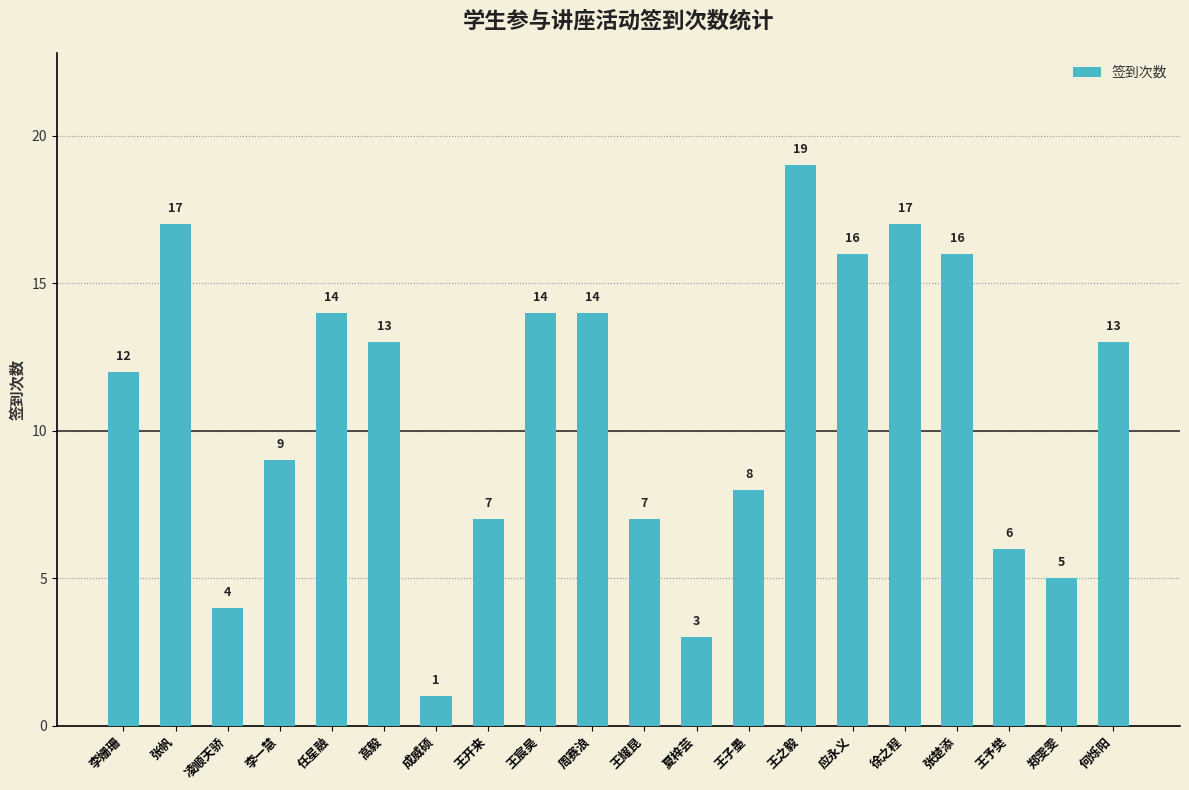

Between 凌顺天骄 and 王开来, which is larger?

王开来